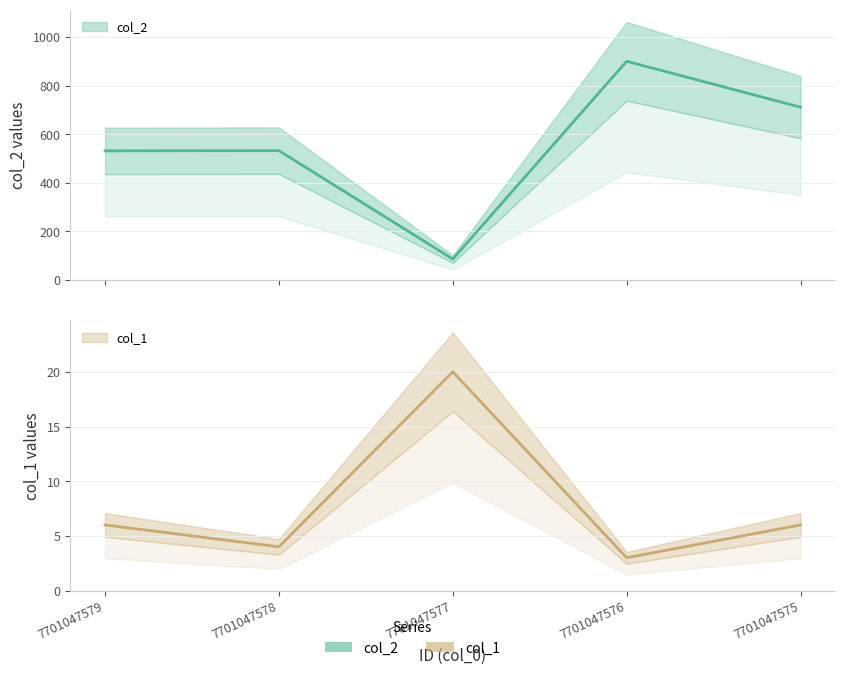

At which label is col_1 closest to 11?

7701047579